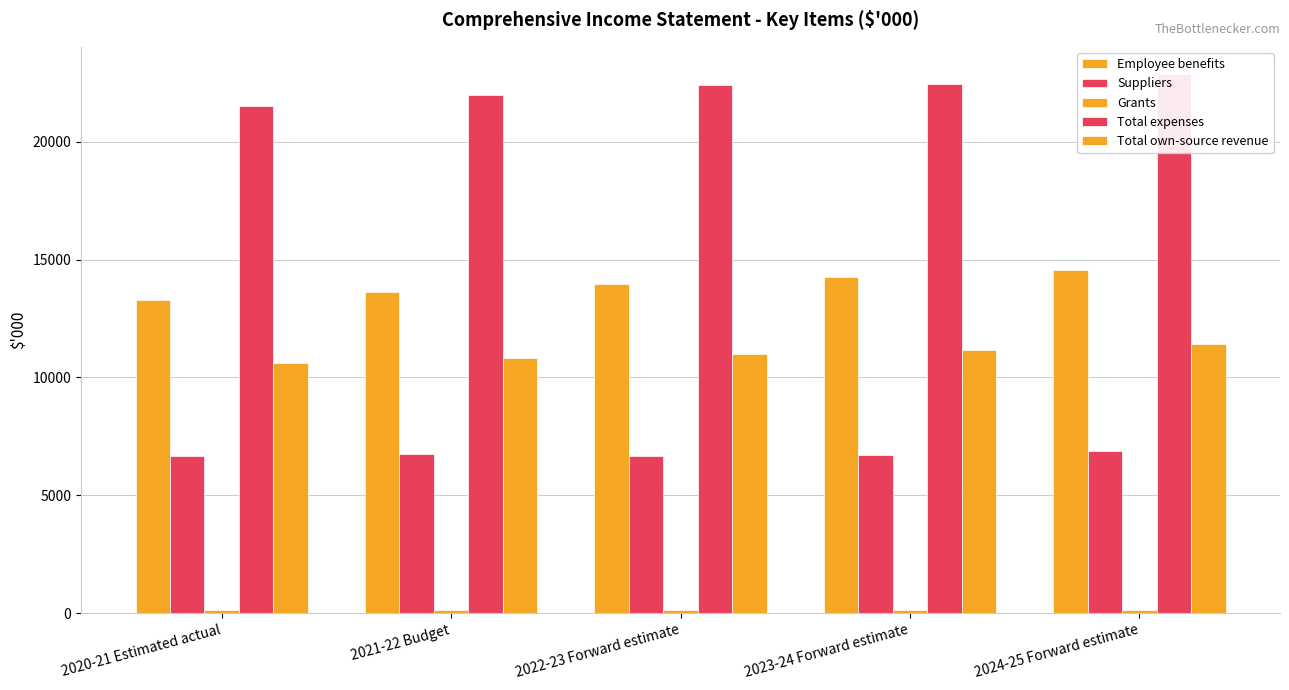

True or false: Total own-source revenue has a value of 10979 at 2022-23 Forward estimate.

True